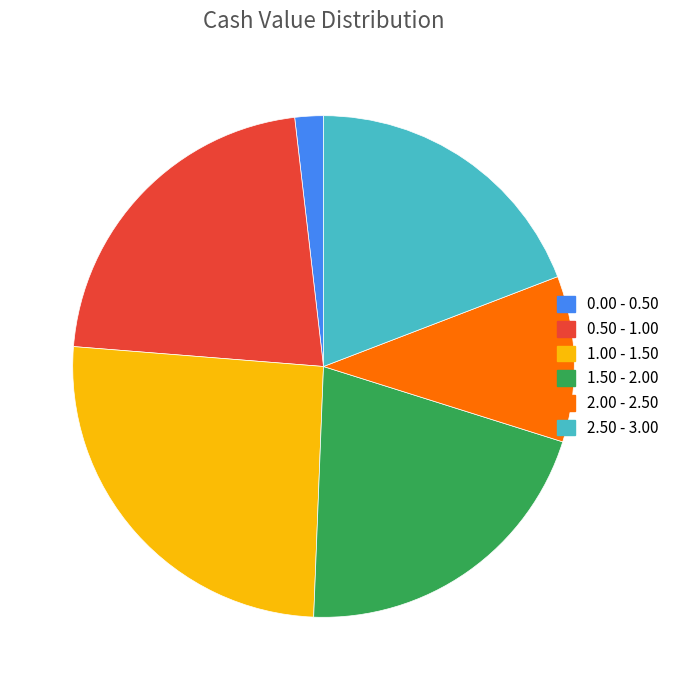

Is there any slice that represents more than half of the pie?

No